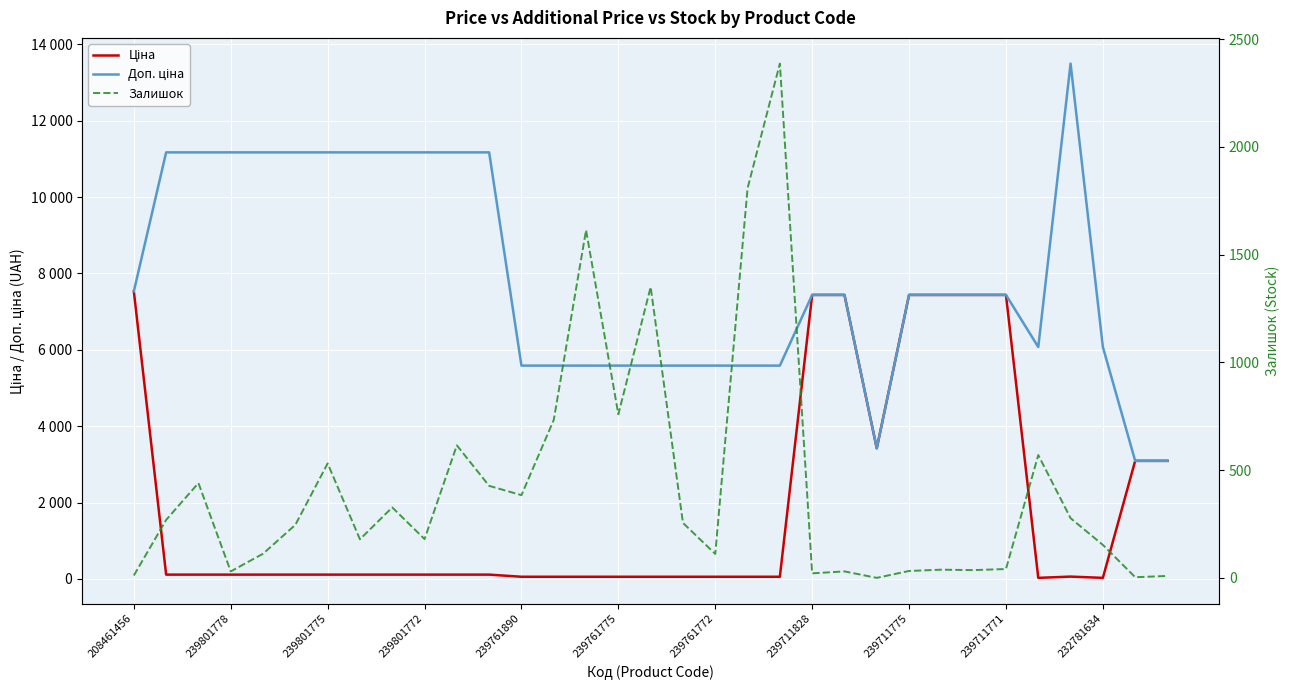

Reading left to right, transcribe all the data shown in this chart.

Ціна: 7530.7	111.7	111.7	111.7	111.7	111.7	111.7	111.7	111.7	111.7	111.7	111.7	55.9	55.9	55.9	55.9	55.9	55.9	55.9	55.9	55.9	7436.2	7436.2	3420.6	7436.2	7436.2	7436.2	7436.2	27.0	60.0	27.0	3091.2	3091.2
Доп. ціна: 7530.7	11169.0	11169.0	11169.0	11169.0	11169.0	11169.0	11169.0	11169.0	11169.0	11169.0	11169.0	5585.0	5585.0	5585.0	5585.0	5585.0	5585.0	5585.0	5585.0	5585.0	7436.2	7436.2	3421.0	7436.2	7436.2	7436.2	7436.2	6072.0	13493.2	6072.0	3091.0	3091.0
Залишок: 11.0	269.0	440.0	30.0	112.0	246.0	531.0	179.0	327.0	180.0	615.0	427.0	384.0	733.0	1614.0	759.0	1350.0	255.0	111.0	1808.0	2387.0	21.0	30.0	0.0	32.0	38.0	36.0	41.0	570.0	277.0	153.0	3.0	9.0